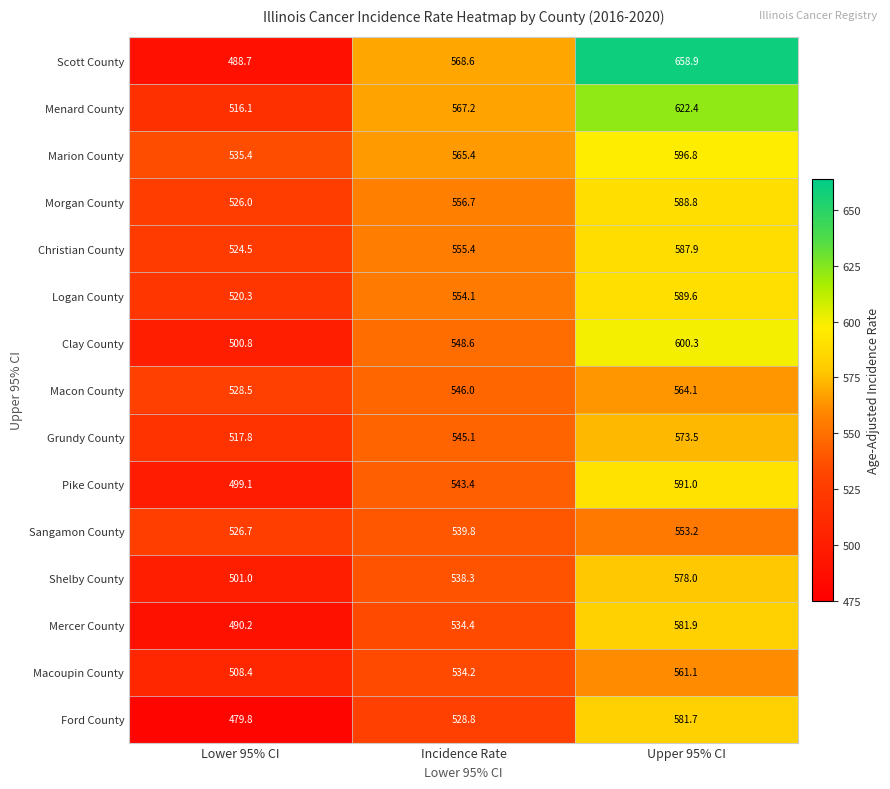

Rank the series at Incidence Rate from highest to lowest value.

Scott County, Menard County, Marion County, Morgan County, Christian County, Logan County, Clay County, Macon County, Grundy County, Pike County, Sangamon County, Shelby County, Mercer County, Macoupin County, Ford County